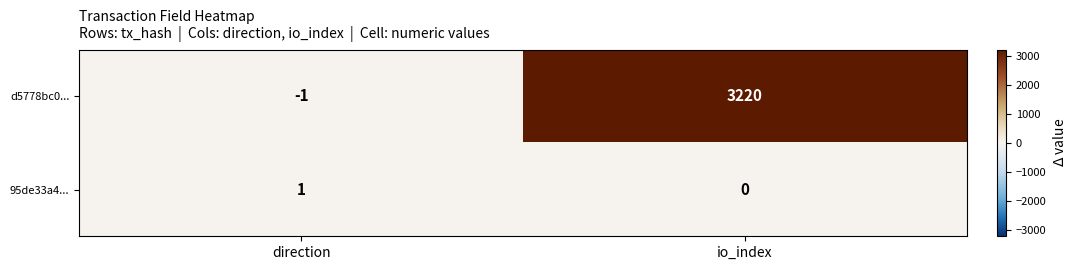

What is the sum of the d5778bc0... values at io_index and direction?

3219